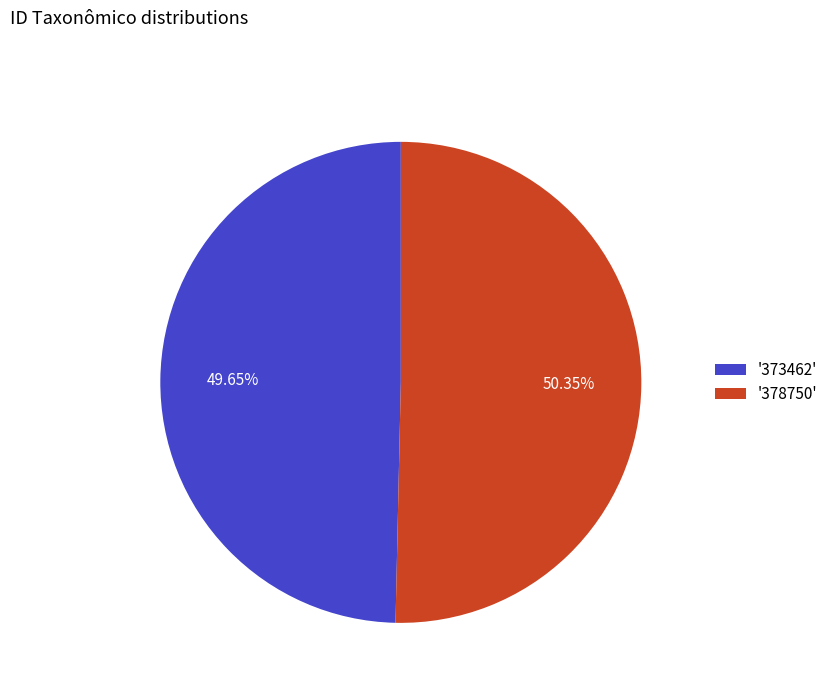

How many slices are in this pie chart?

2